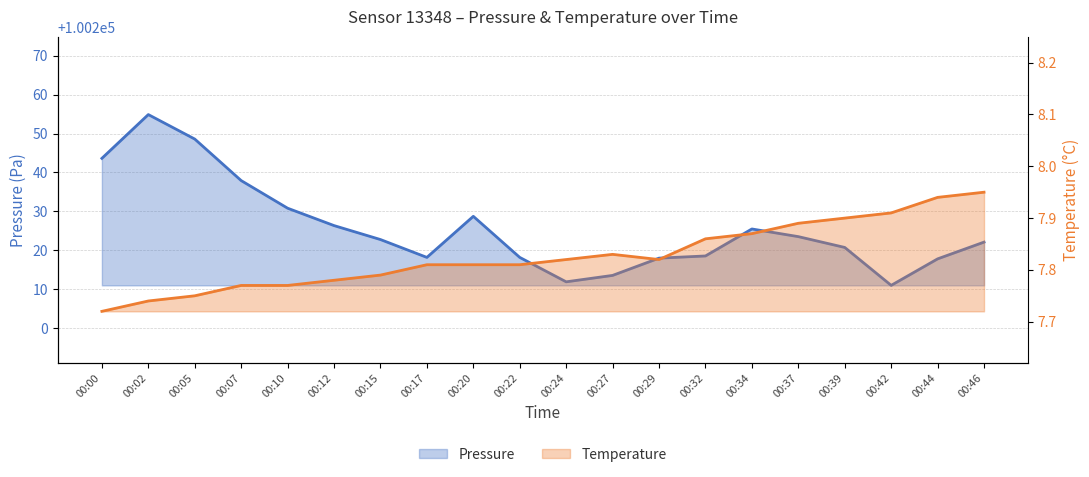

True or false: Pressure has a value of 52882.5 at 00:42.

False